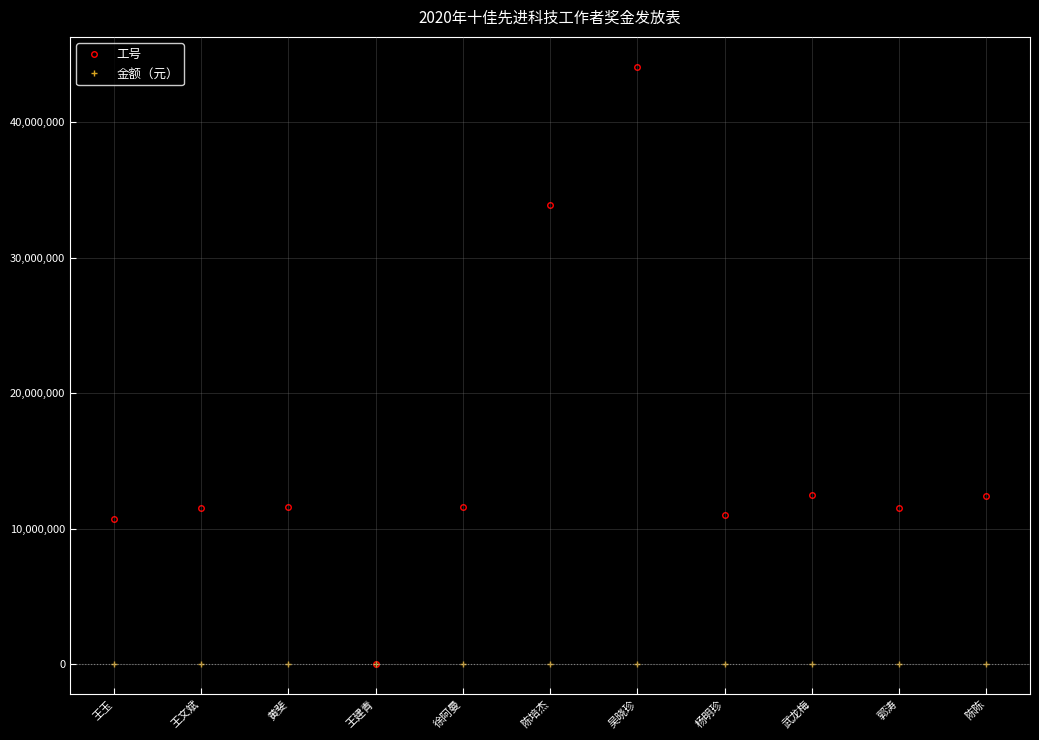

What is the average value of the 金额（元） series?

2000